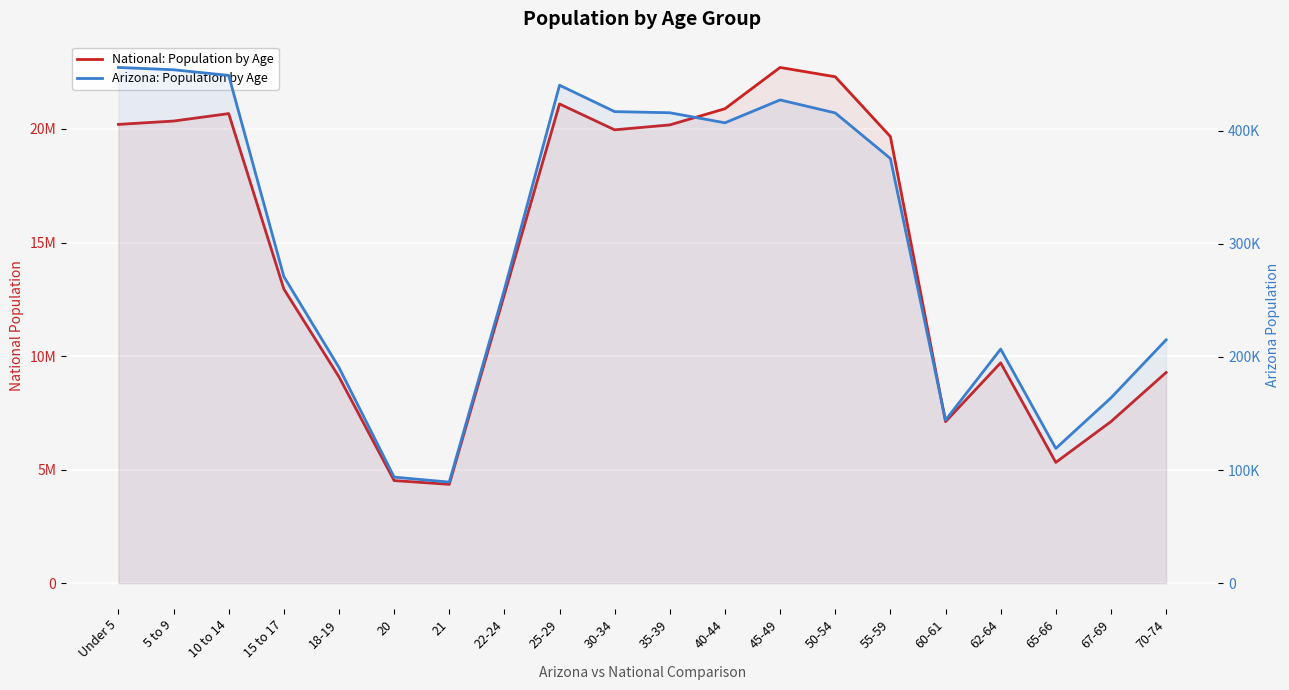

What is the total value across all series at 30-34?

20378794